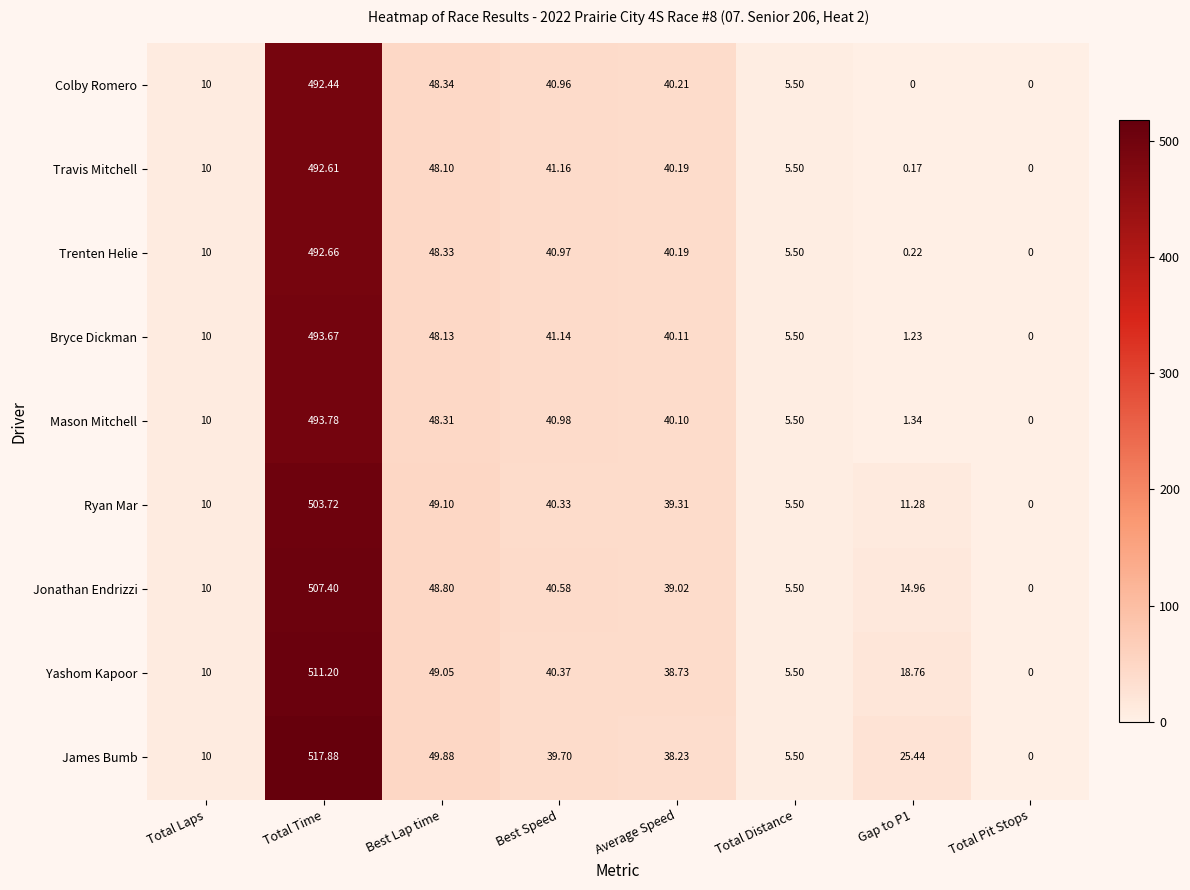

Count the number of categories in the chart.

8